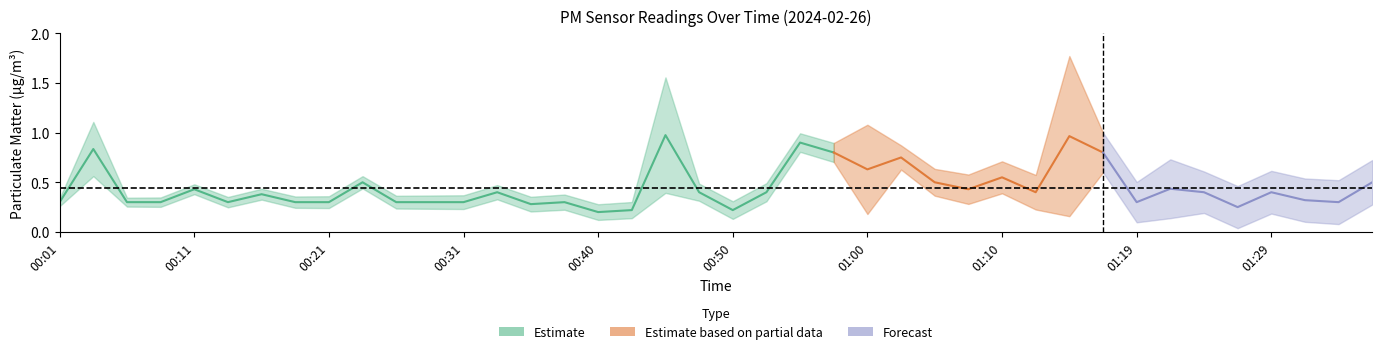

The value of P2 at 01:05 is 0.3. True or false?

False